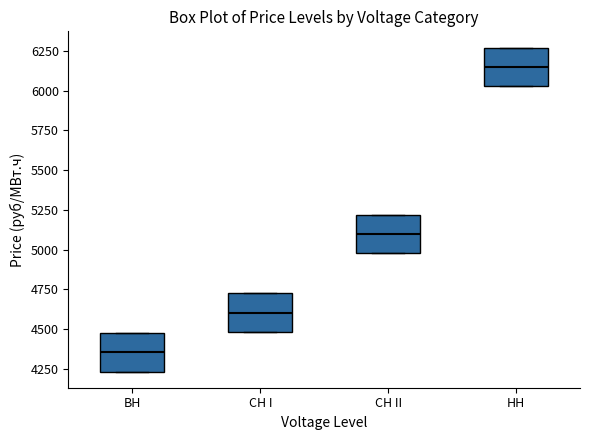

Reading left to right, transcribe this box plot: for each box, give where its median line is, the range the box spans, and where its two whiskers end, as read against the y-axis. The values are not printed on the chart, so give them approximately, as read against the axis.

ВН: median 4350, box 4250 to 4500, whiskers 4250 to 4500
СН I: median 4600, box 4500 to 4750, whiskers 4500 to 4750
СН II: median 5100, box 5000 to 5200, whiskers 5000 to 5200
НН: median 6150, box 6050 to 6250, whiskers 6050 to 6250